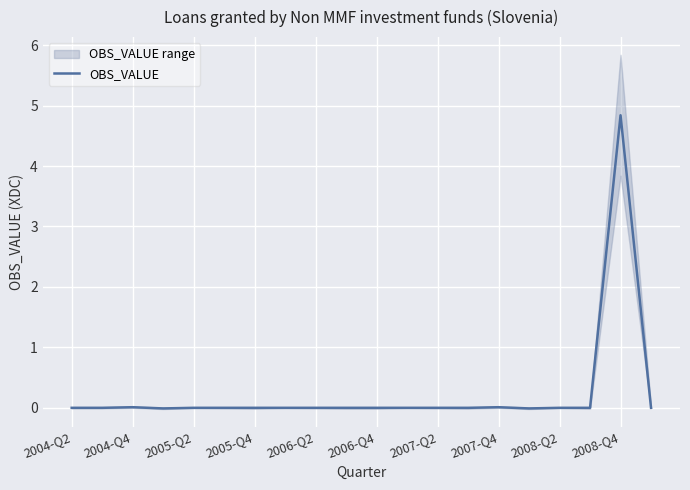

What is the sum of all values?

4.8